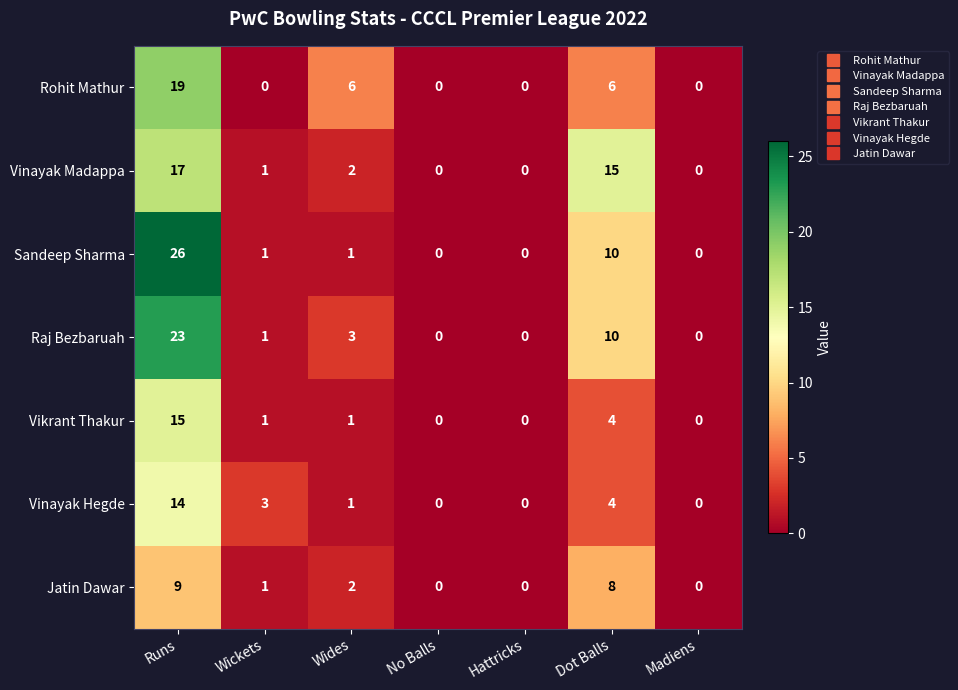

At which category is the sum across all series the highest?

Runs